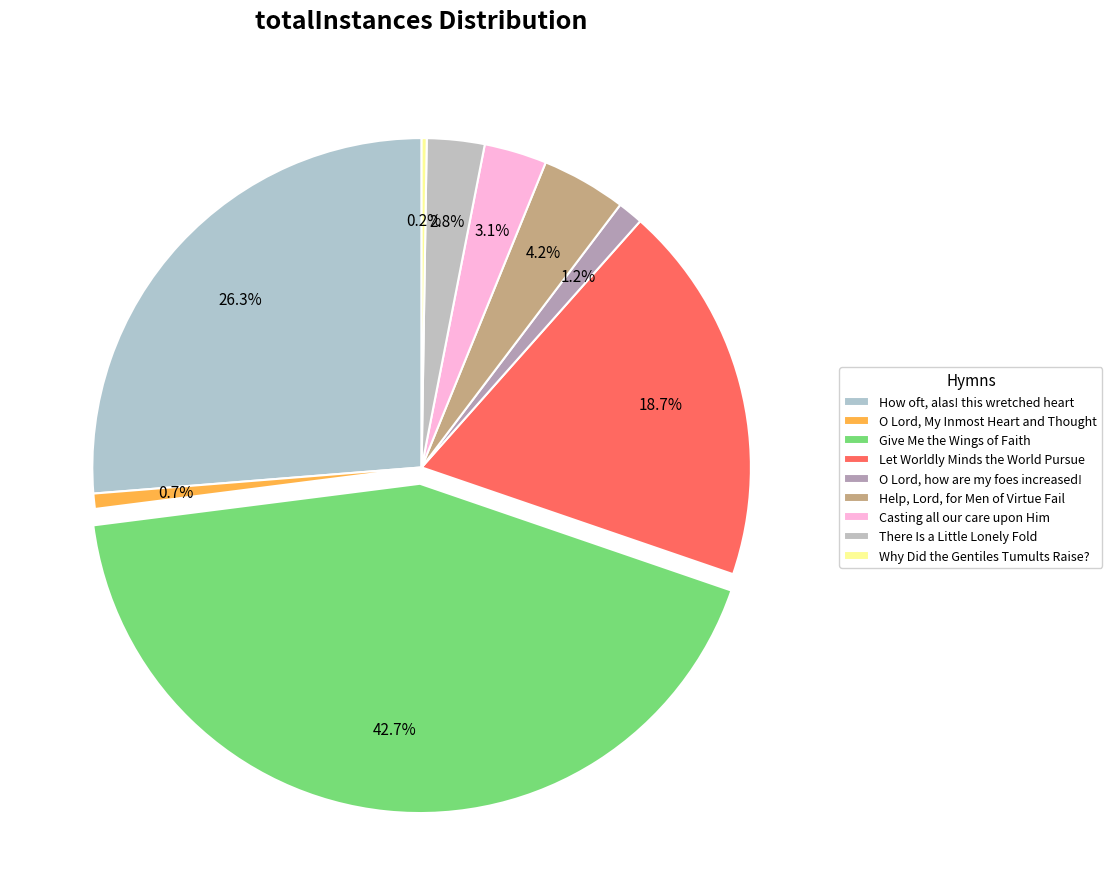

What portion of the pie excludes How oft, alas! this wretched heart?

73.7%